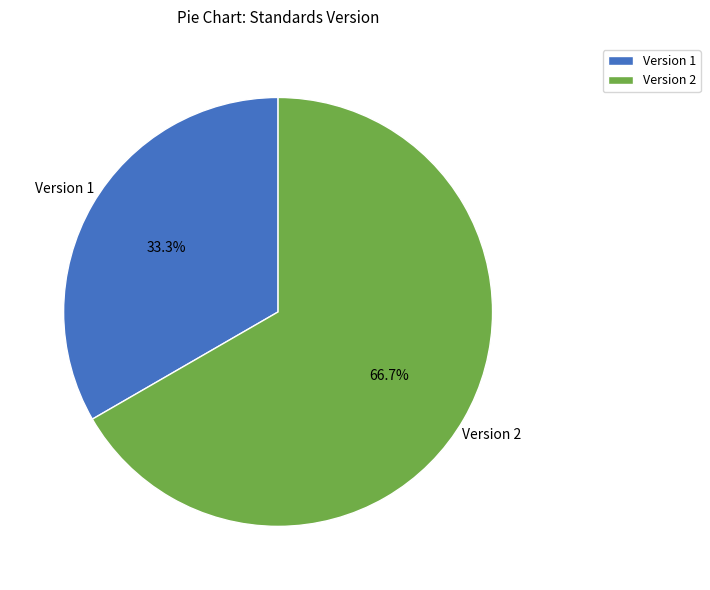

How many segments does this pie chart have?

2